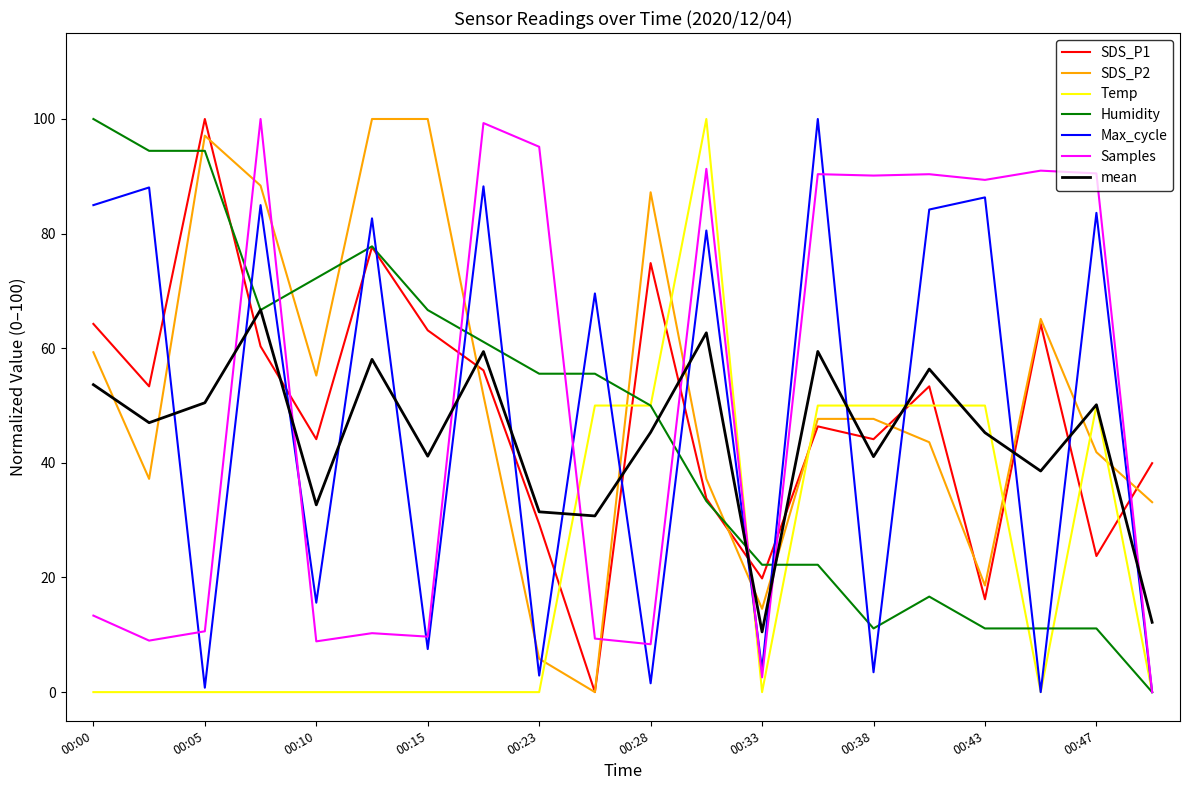

True or false: mean and SDS_P2 cross at least once.

True